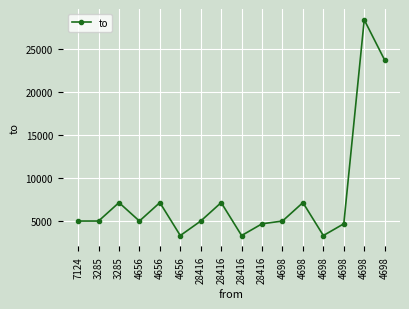

Reading left to right, extract all data points from this chart.

4976	4976	7124	4976	7124	3285	4976	7124	3285	4656	4976	7124	3285	4656	28416	23719